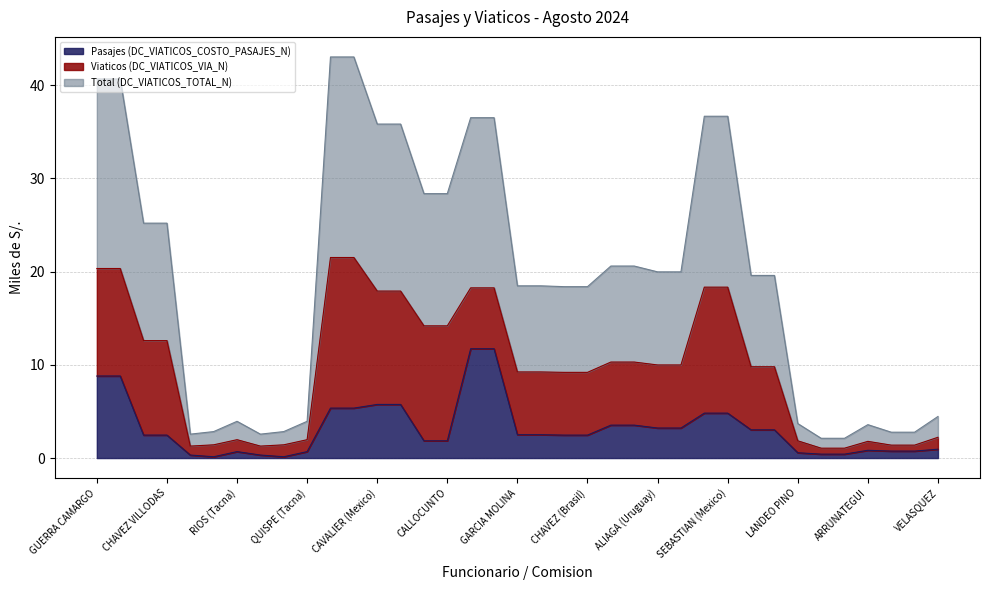

True or false: Pasajes (DC_VIATICOS_COSTO_PASAJES_N) has a value of 2.5 at VILLEGAS CAMPOS.

True